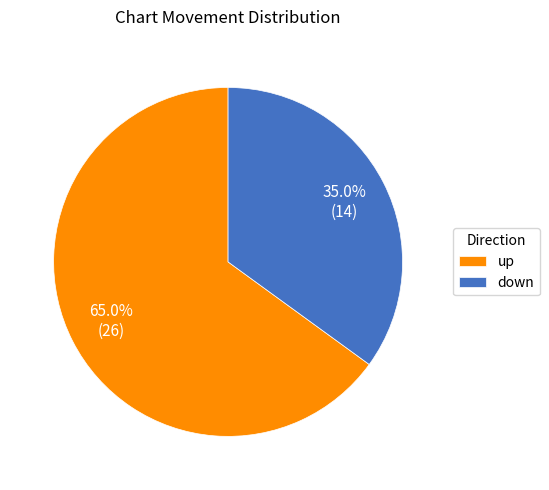

Does down represent more than half of the total?

No